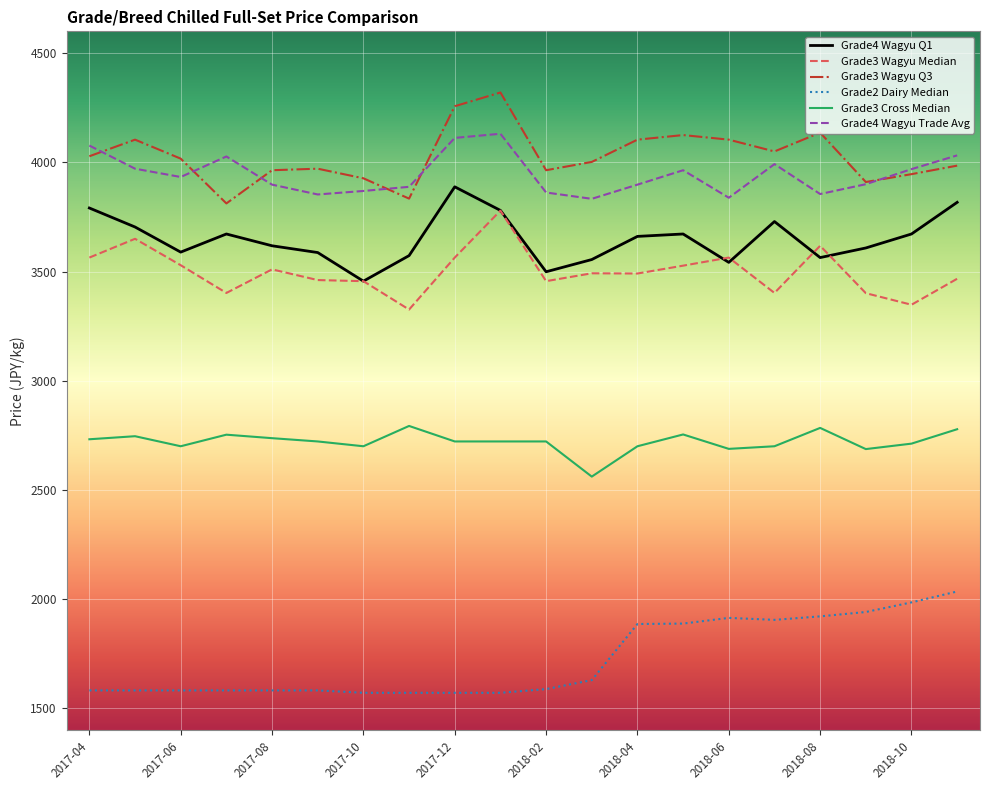

What is the smallest value displayed?

1571